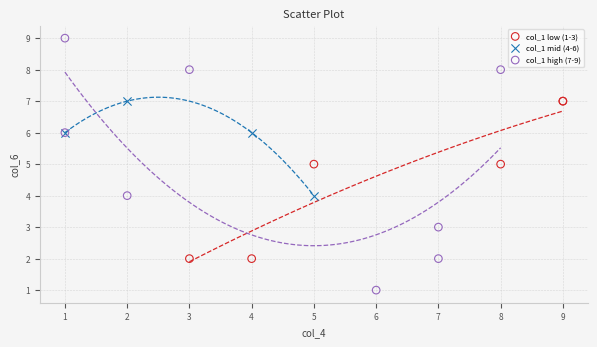

Which series contains the lowest Y value?

col_1 high (7-9)